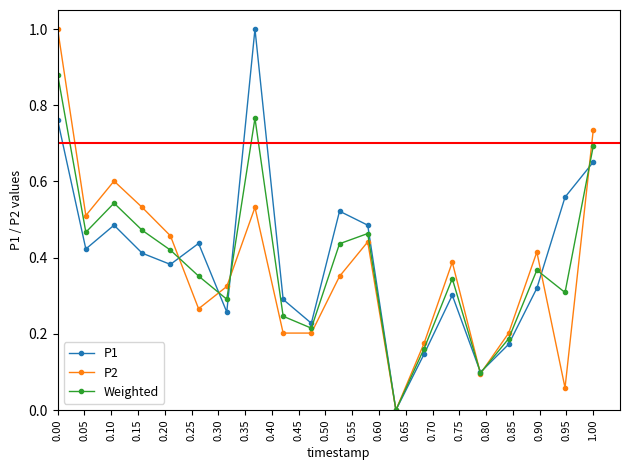

In Weighted, how many points are lower than both neighbors (excluding endpoints)?

6